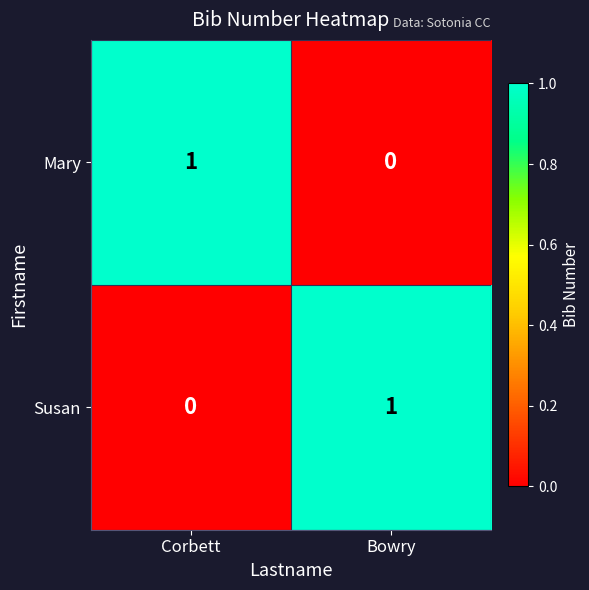

Is it true that Susan equals 1 at Bowry?

True